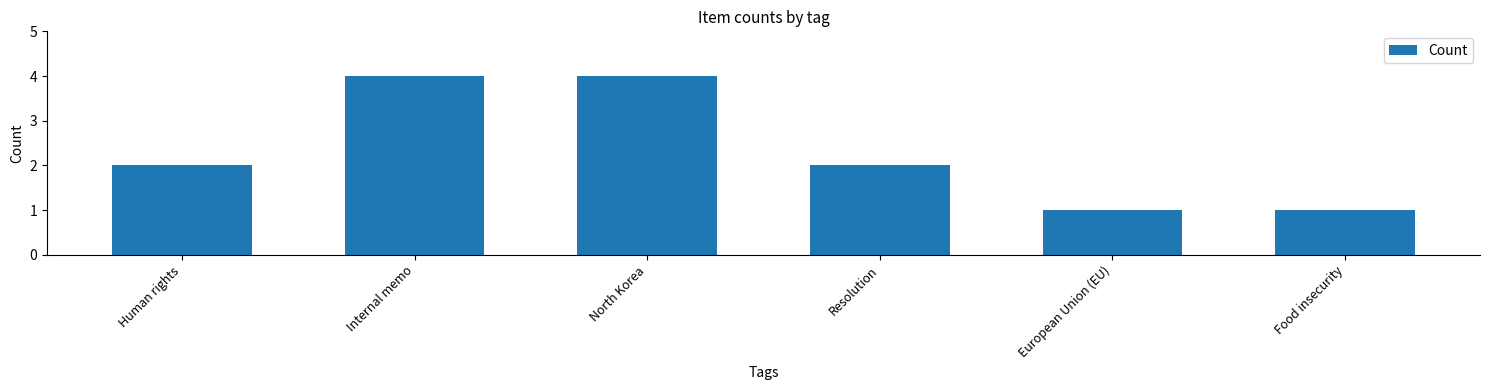

What is the sum of all values?

14